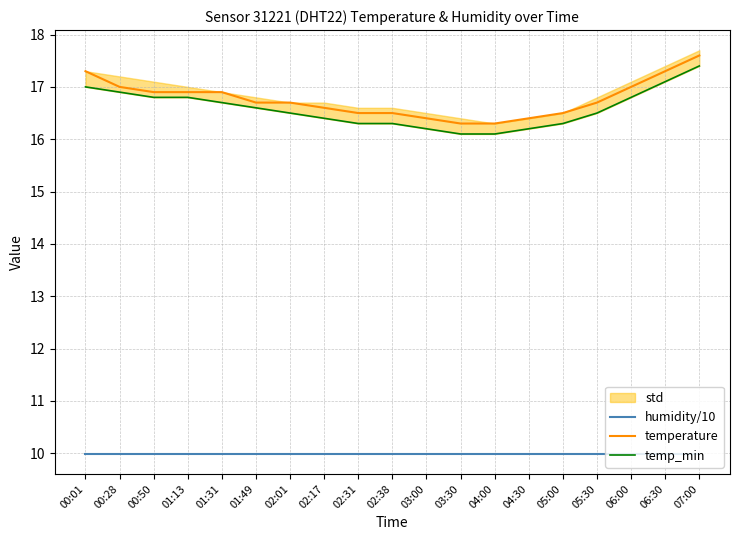

What is the sum of the humidity/10 values at 04:00 and 07:00?

20.0